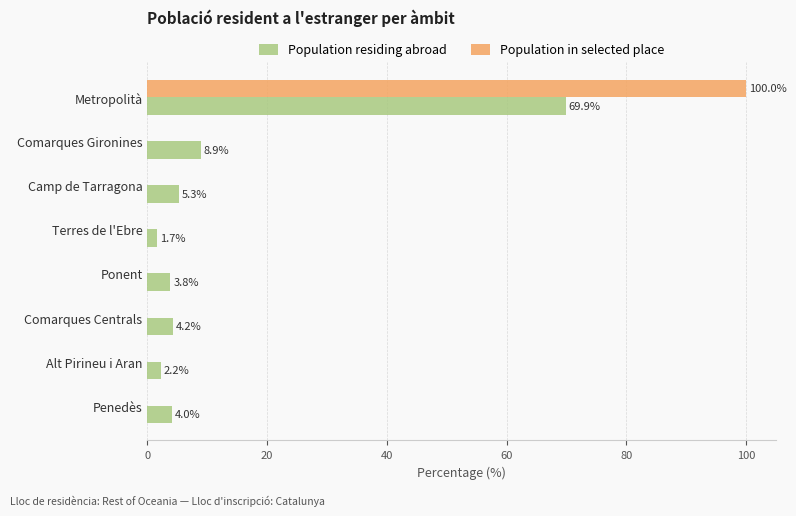

What is the sum of all Population residing abroad values?

100.0